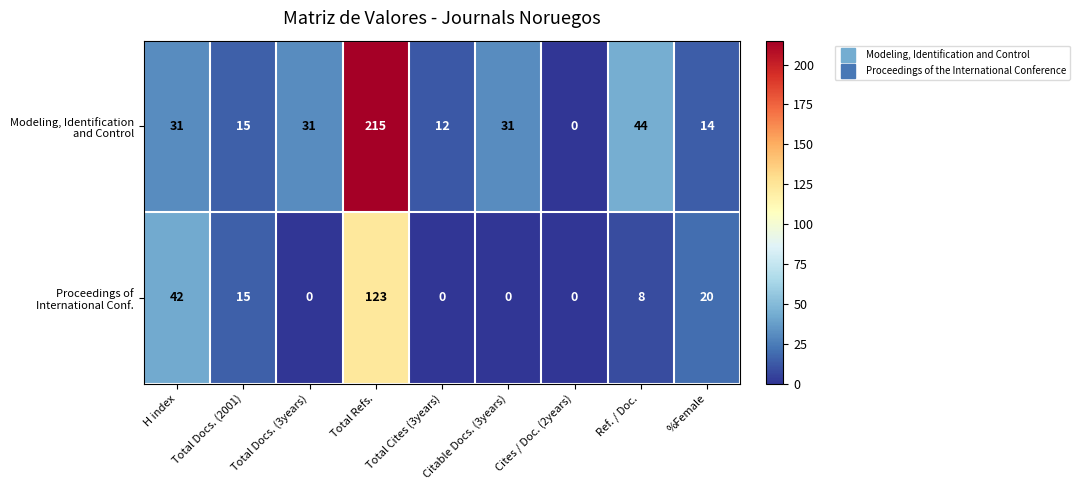

How many data points does each series have?

9